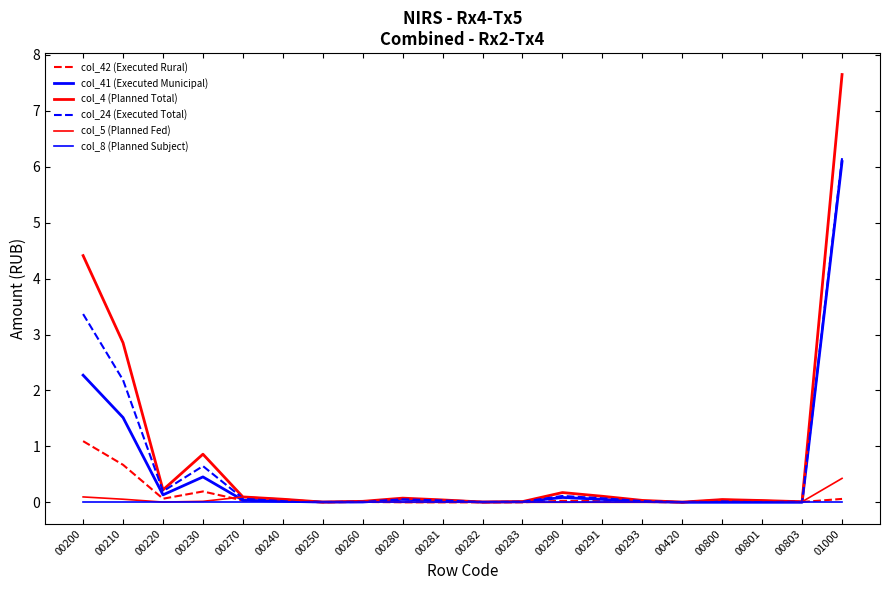

At 00240, list the series in order from smallest to largest.

col_8 (Planned Subject), col_41 (Executed Municipal), col_42 (Executed Rural), col_24 (Executed Total), col_4 (Planned Total), col_5 (Planned Fed)